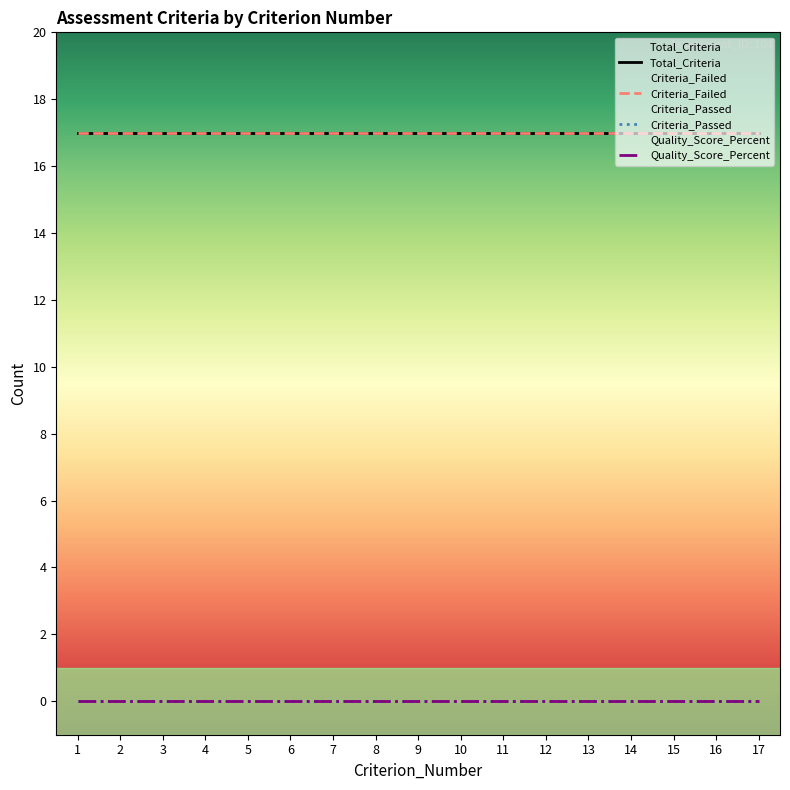

How many lines are shown in the chart?

4